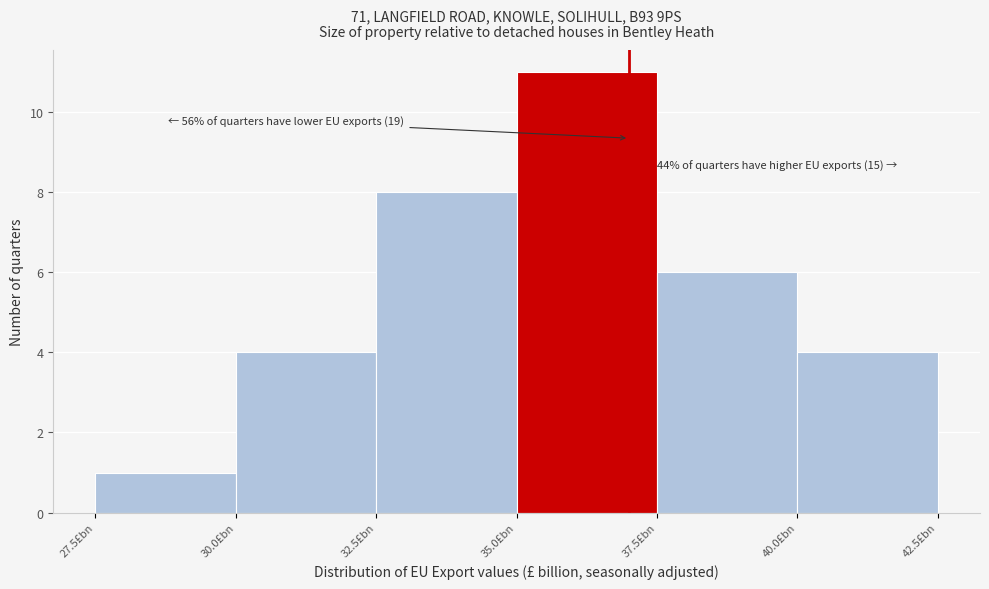

Which range on the x-axis has the tallest bar?

35.0 to 37.5